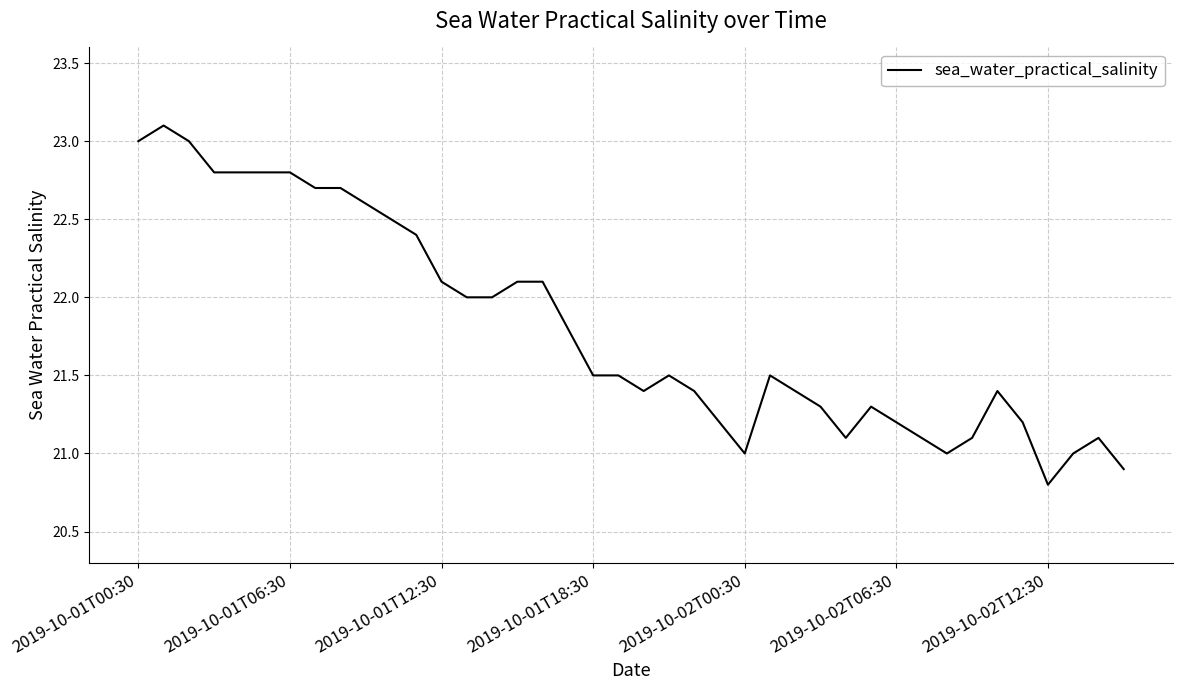

What is the smallest value displayed?

20.8